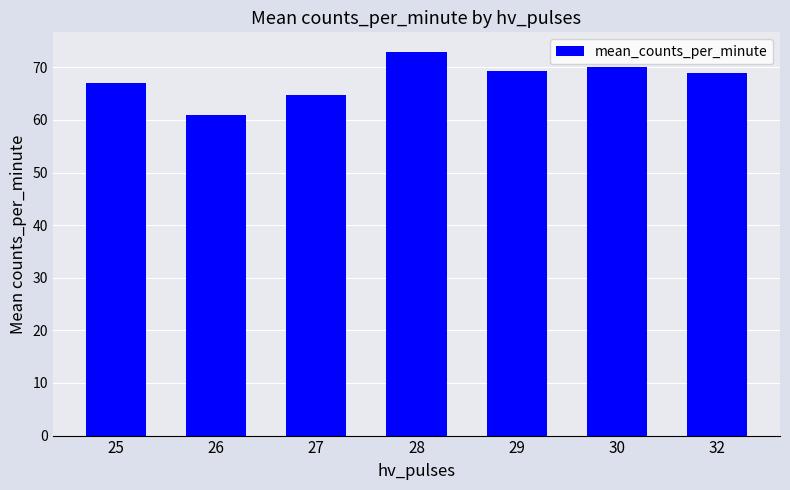

How many data points are less than 69?

3